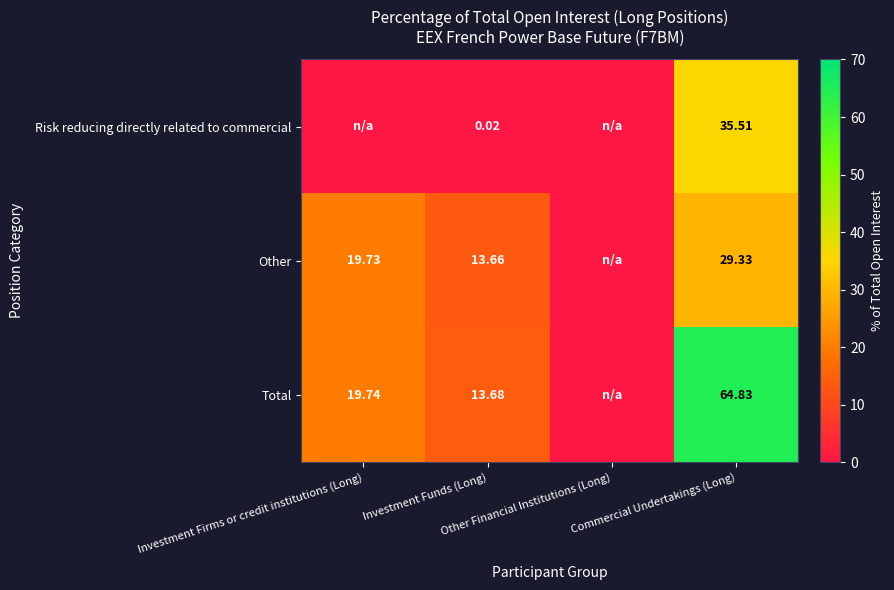

Which series has the largest total across all categories?

Total